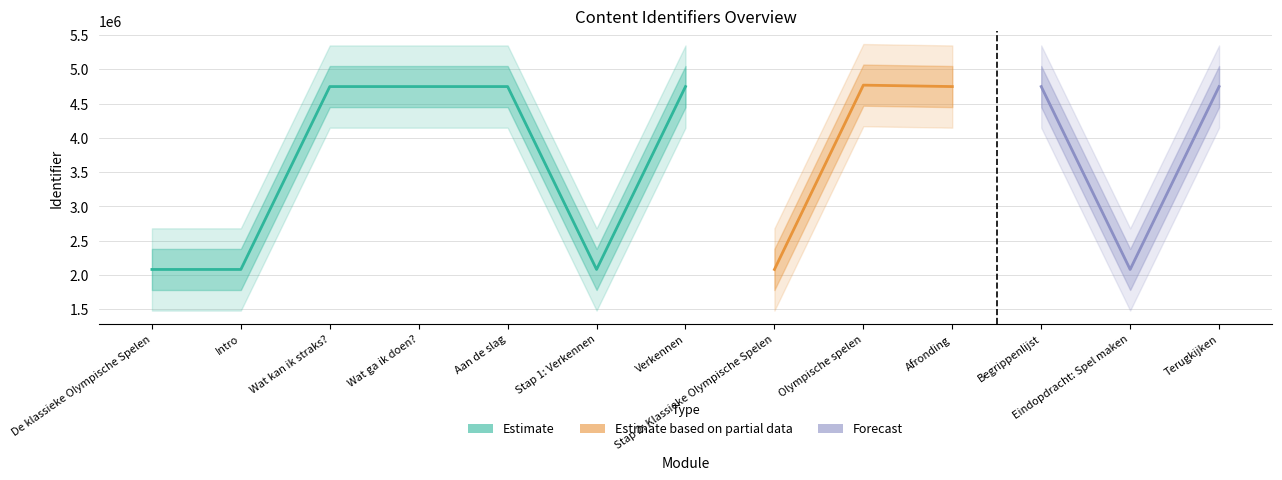

At which category does the data reach its first local peak?

Aan de slag